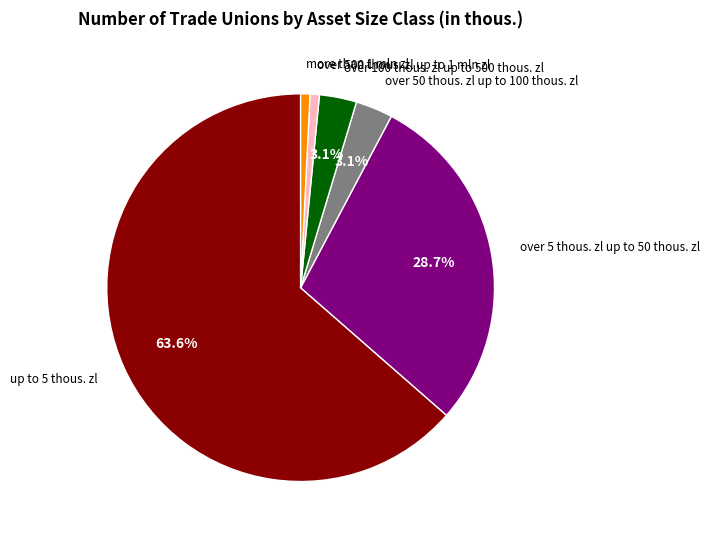

Is there any slice that represents more than half of the pie?

Yes